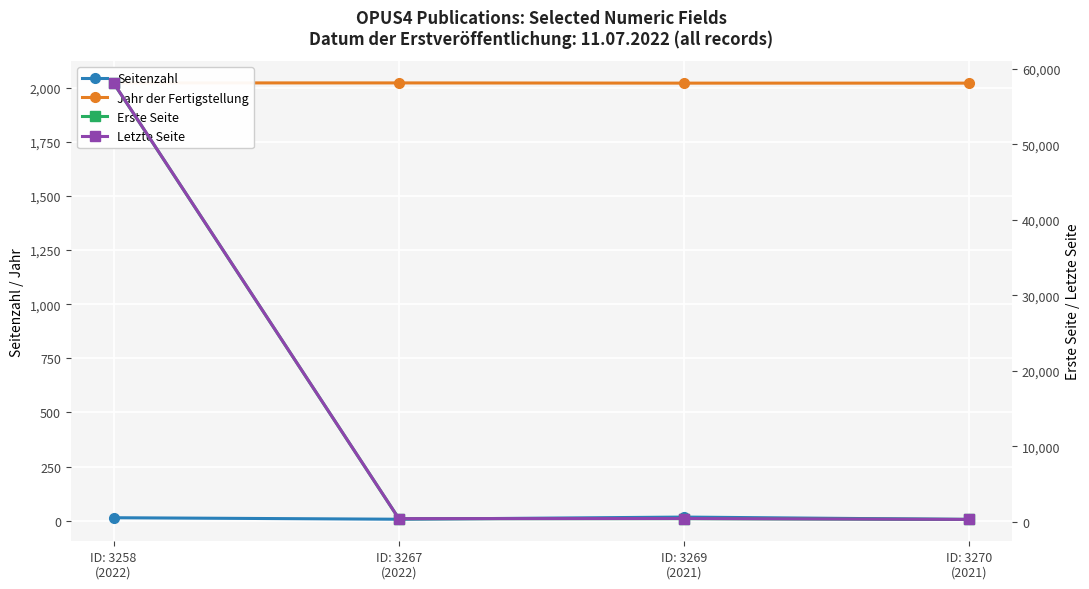

At how many categories does at least one series exceed 17914?

1